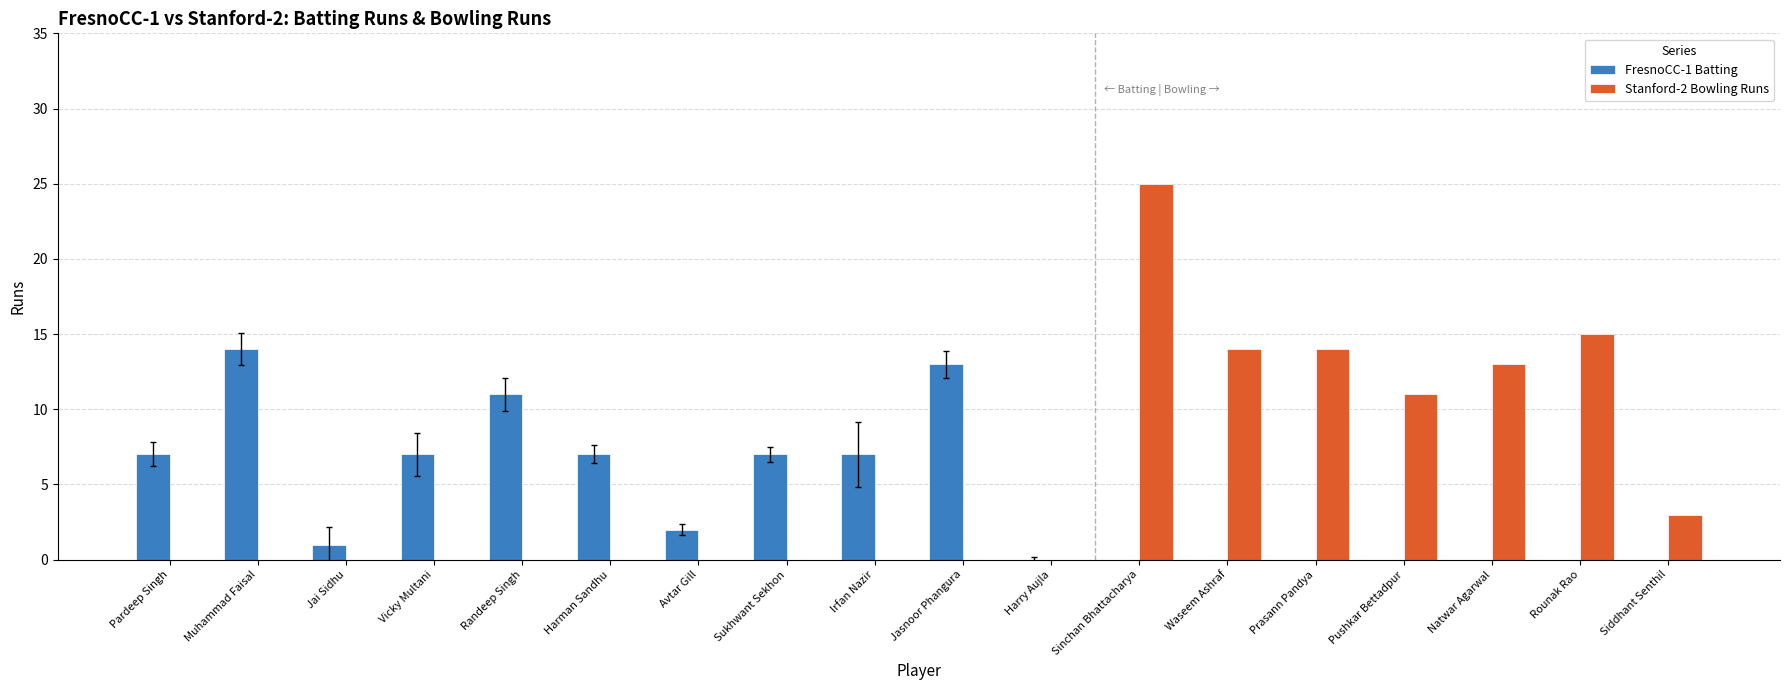

What are all the series names shown in the legend?

FresnoCC-1 Batting, Stanford-2 Bowling Runs